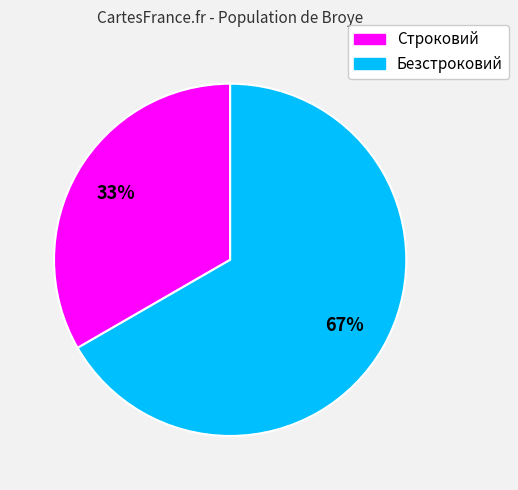

How many segments does this pie chart have?

2